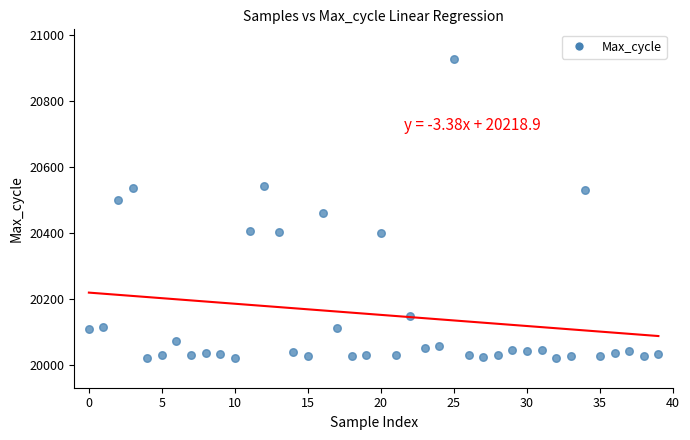

What is the range of Y values (max minus min)?

906